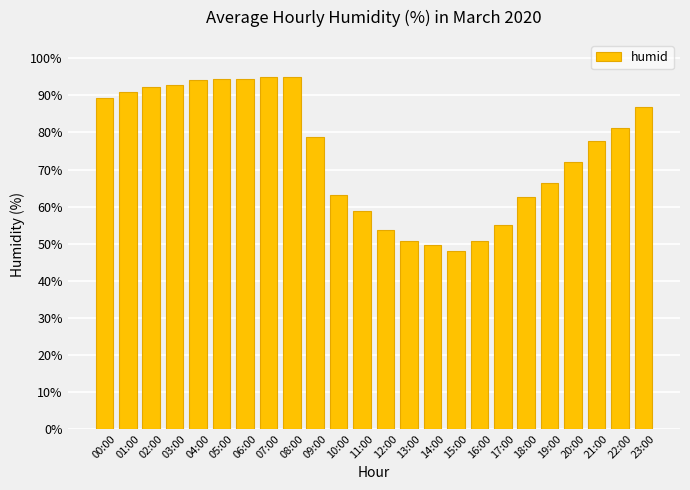

What is the value of the 2nd bar from the left?

91.0